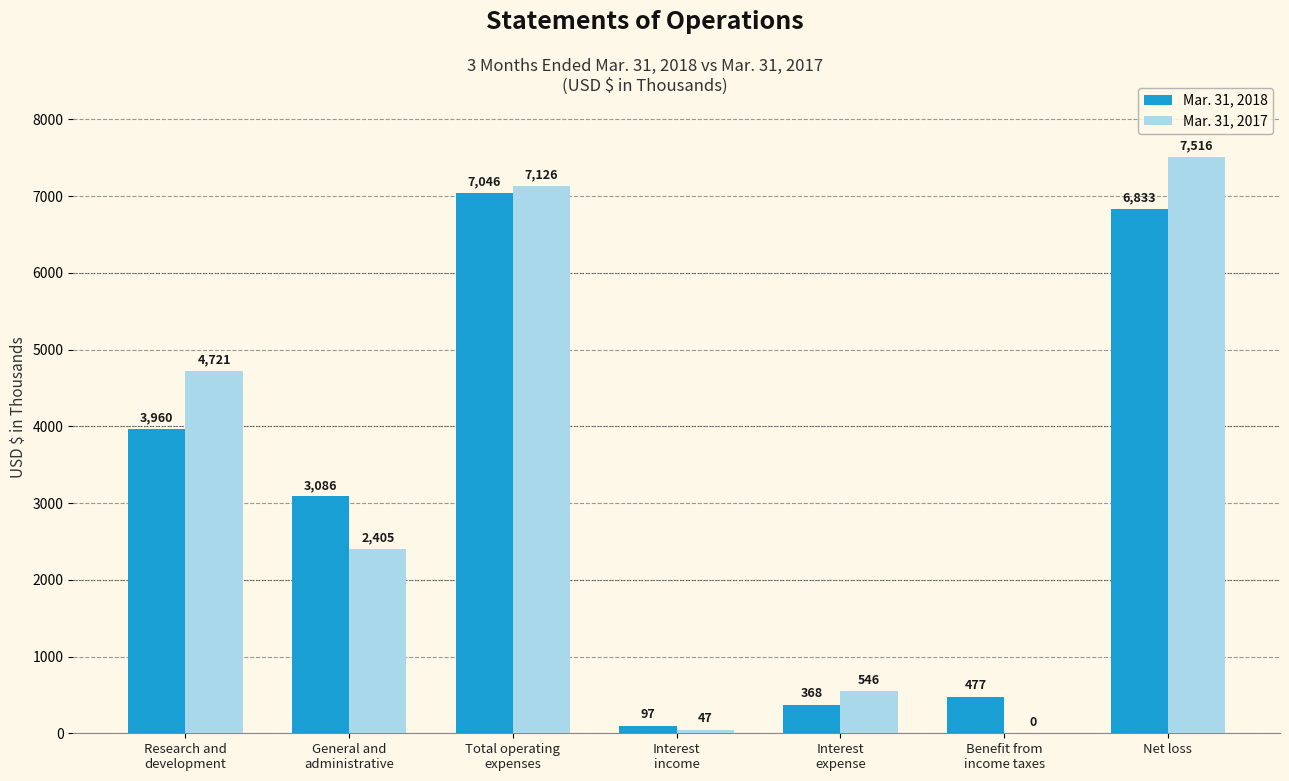

Reading left to right, extract all data points from this chart.

Mar. 31, 2018: 3960	3086	7046	97	368	477	6833
Mar. 31, 2017: 4721	2405	7126	47	546	0	7516